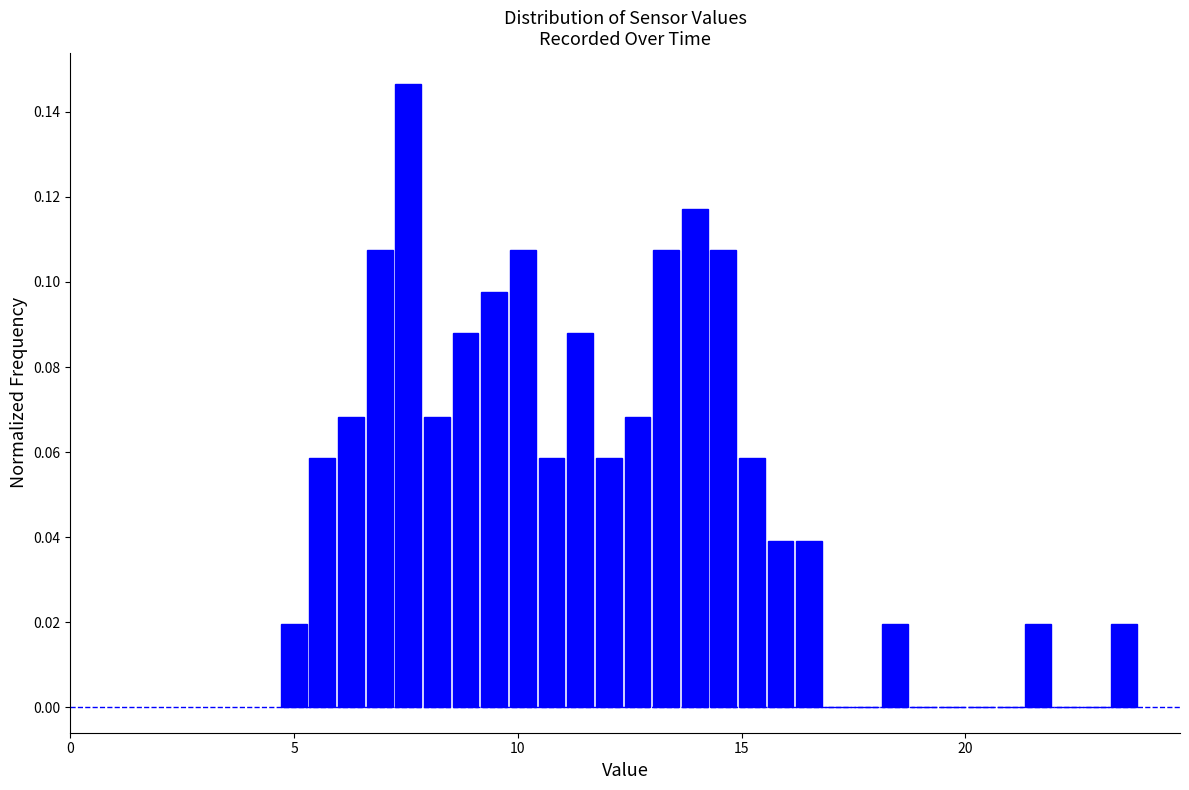

Around what value on the x-axis is the tallest bar? Give the approximate position of its centre, as read against the axis.

7.5